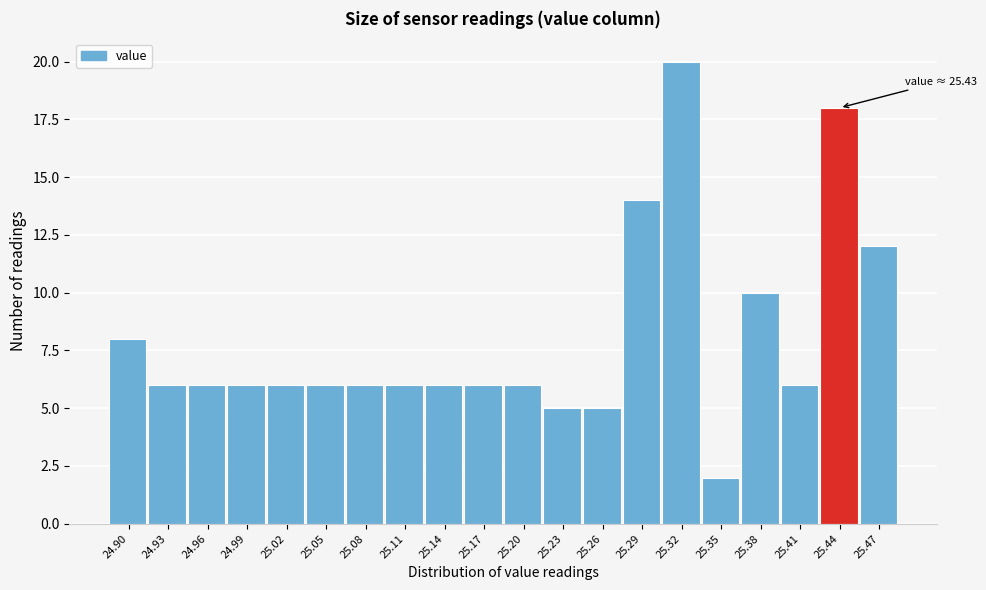

Which range on the x-axis has the tallest bar?

25.305 to 25.340